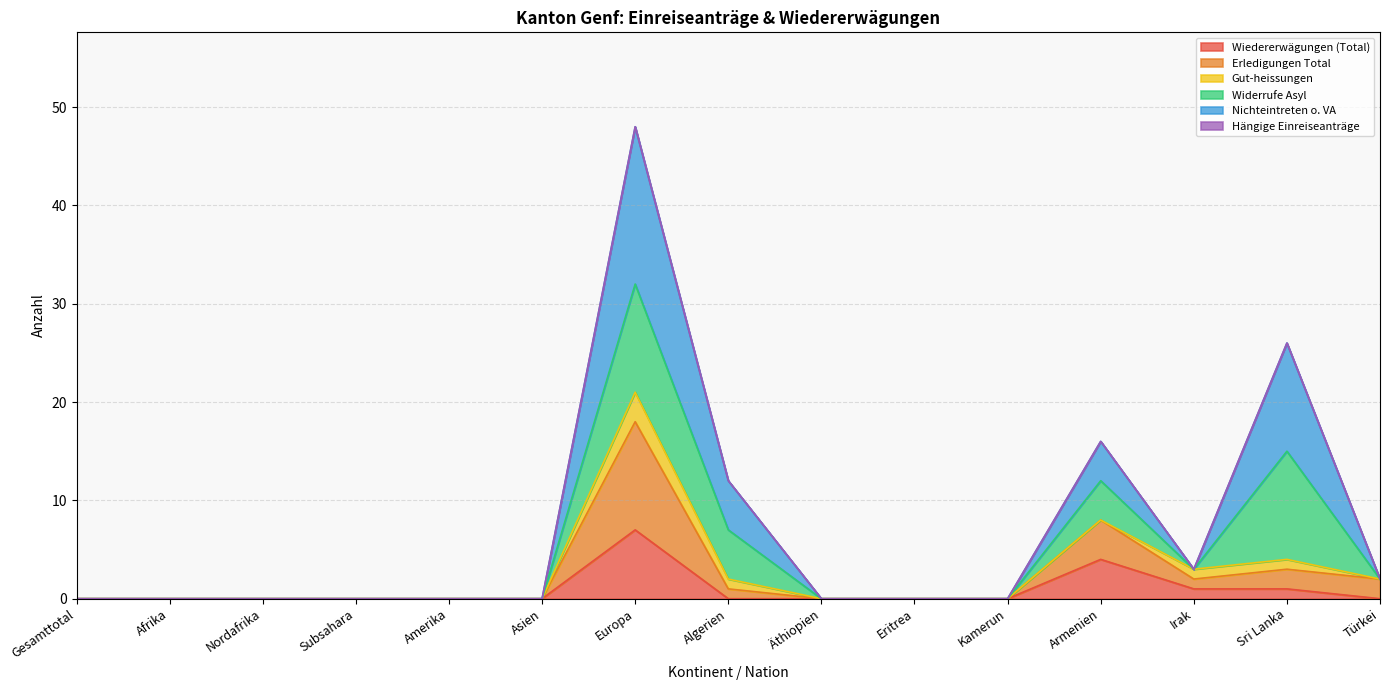

At which category is the sum across all series the highest?

Europa